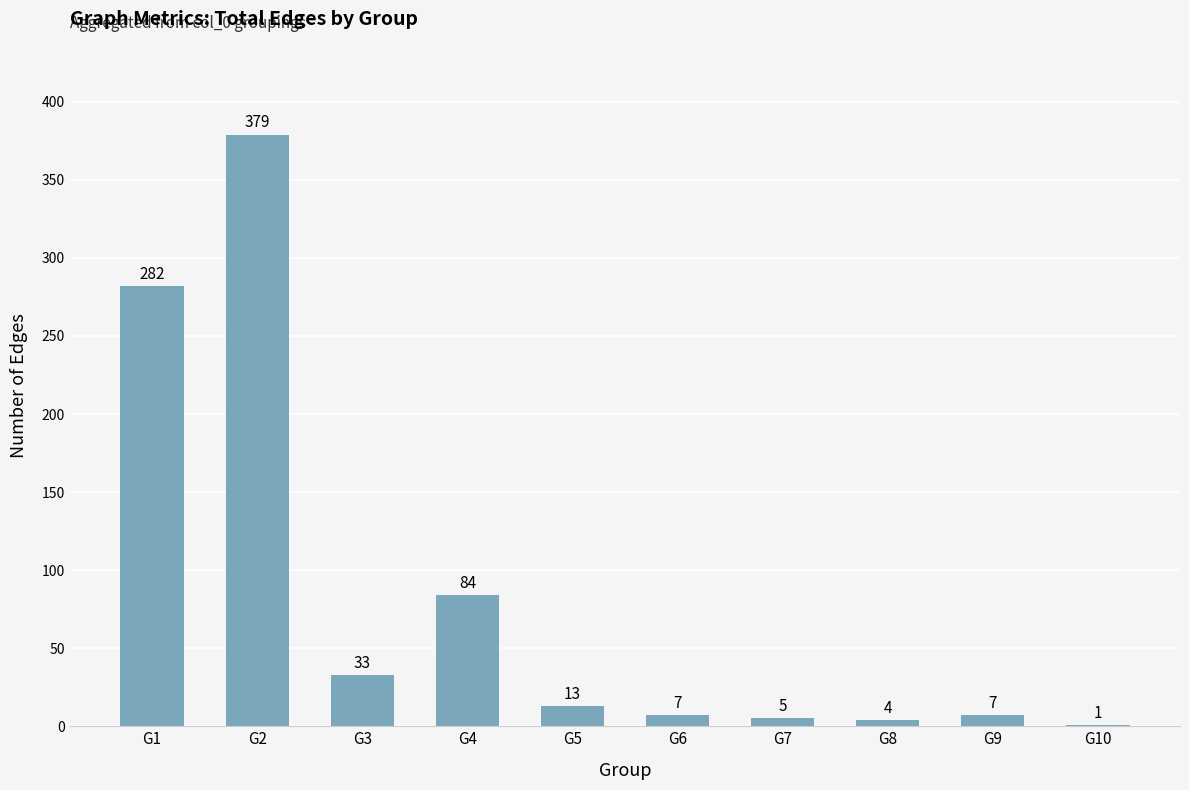

The chart shows a value of 5 at G7. True or false?

True